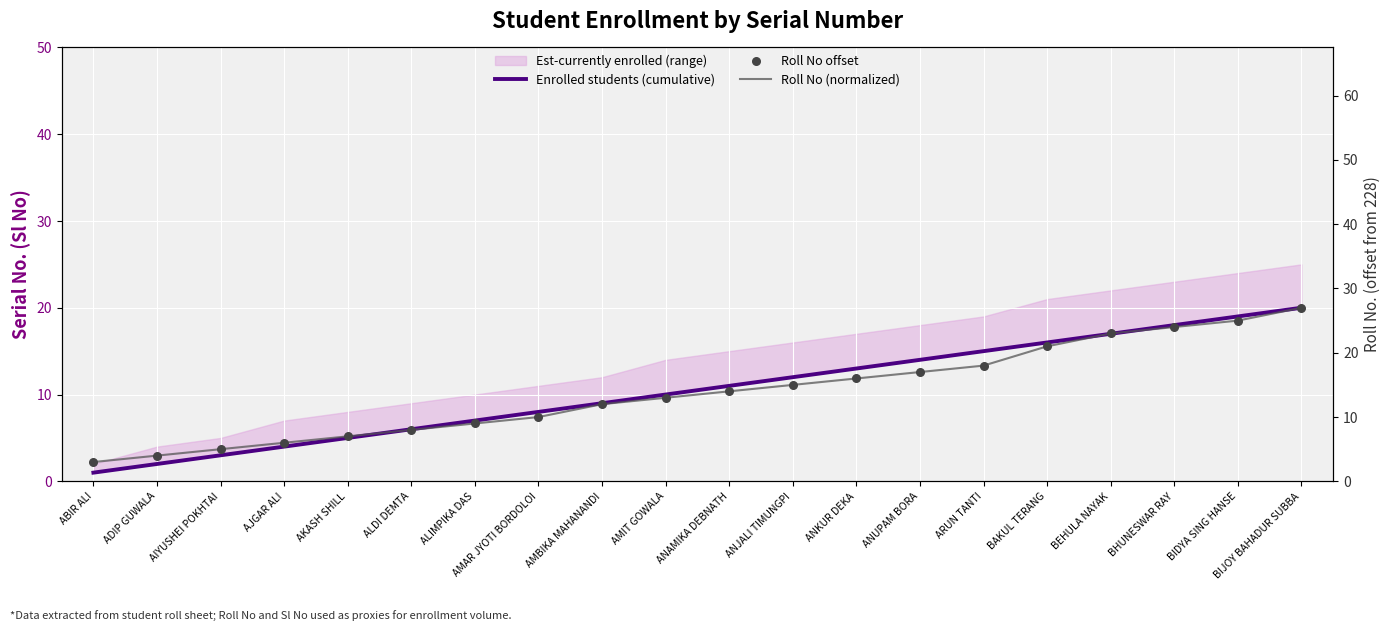

Which series has the widest spread of Y values?

Roll No (normalized)